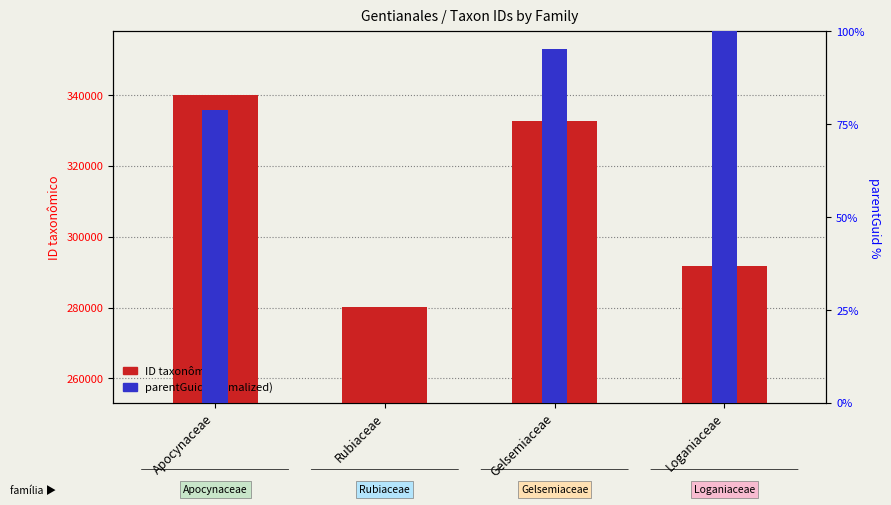

What is the label of the 4th bar from the right?

Apocynaceae